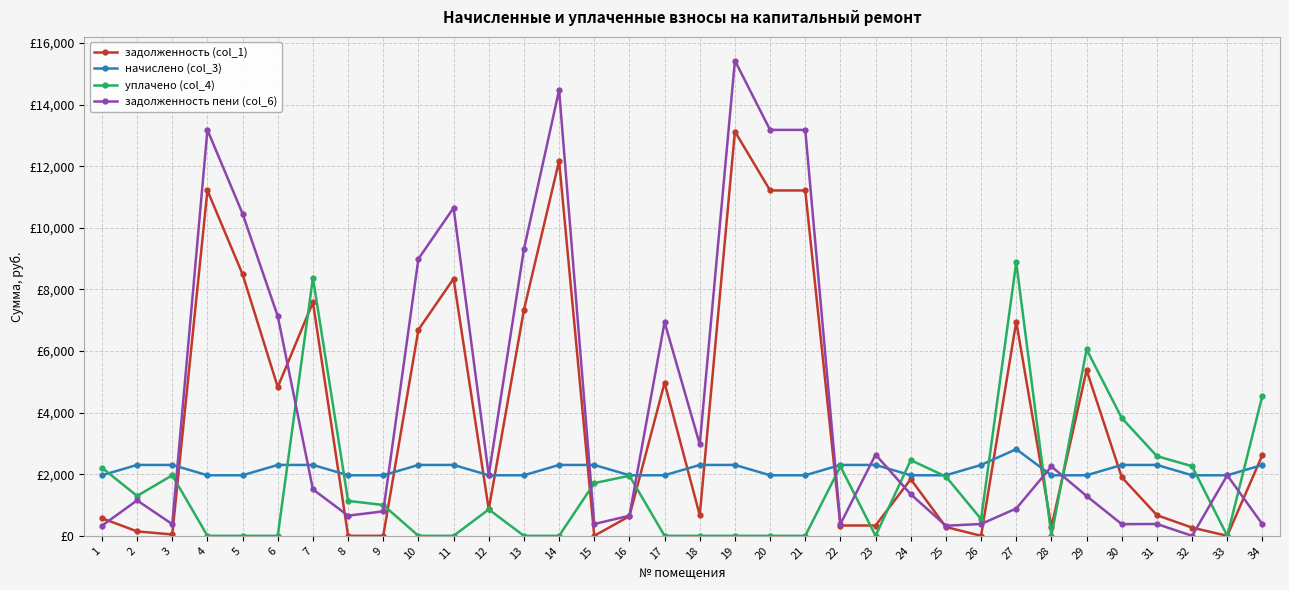

At which category is the sum across all series the highest?

19